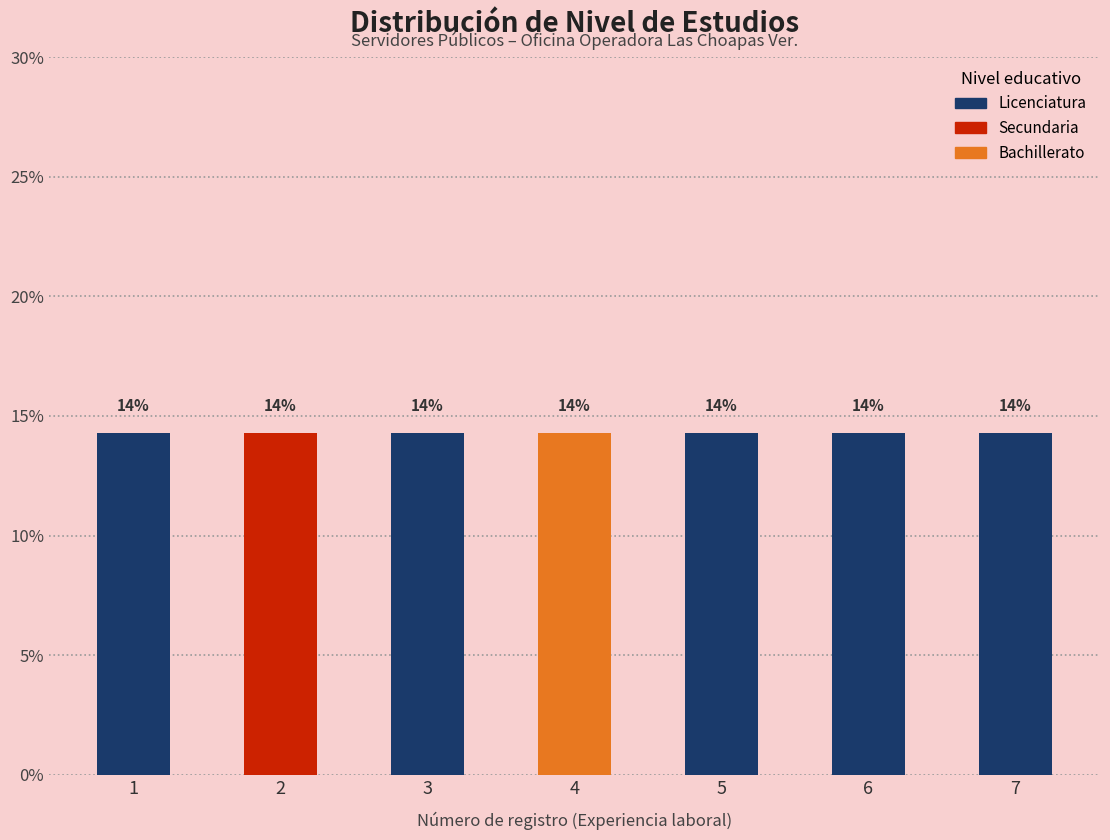

Which category has the highest value in the Nivel educativo series?

6